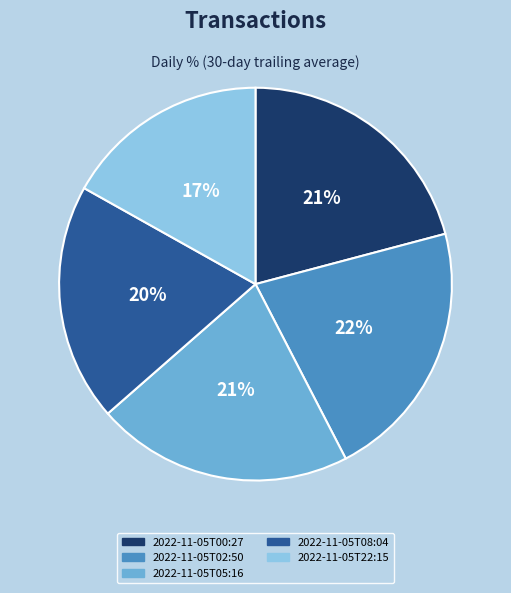

To the nearest percent, what is the difference between the largest and smallest slice percentages?

5%